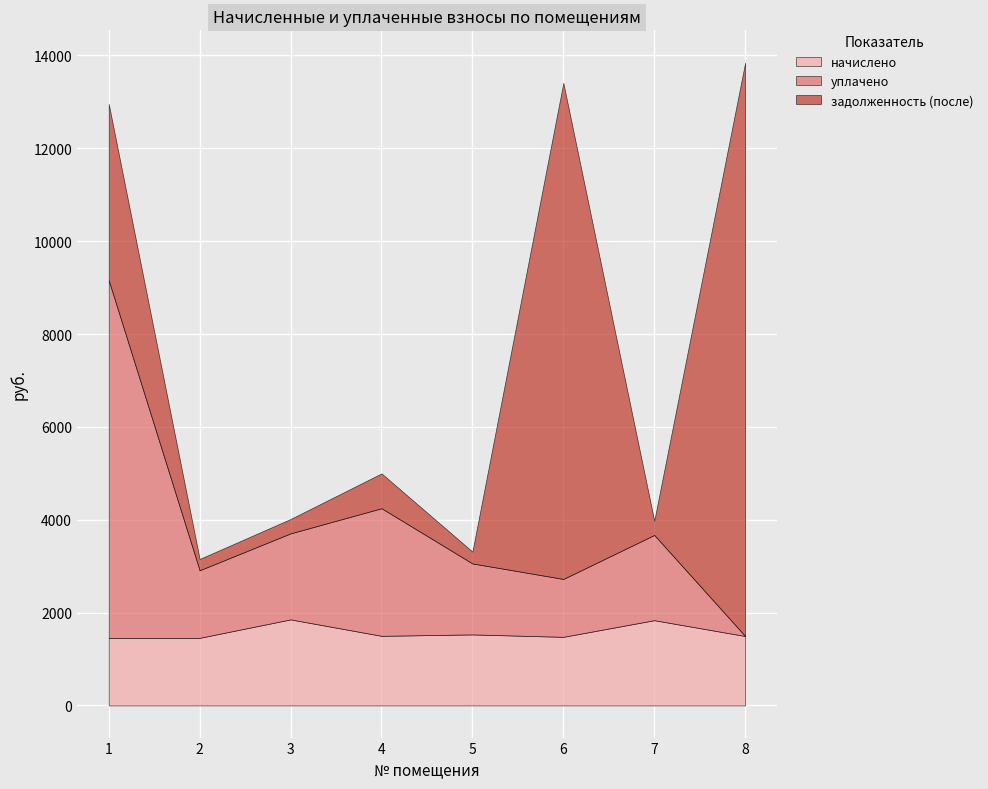

True or false: задолженность (после) has a value of 6684.9 at 1.

False